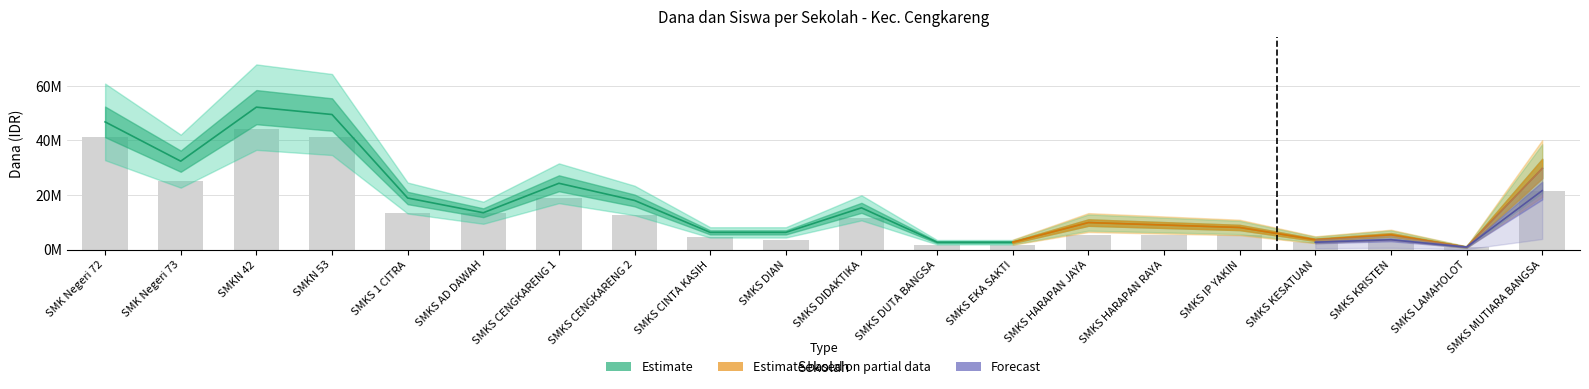

Which category has the lowest value across all series?

SMKS LAMAHOLOT